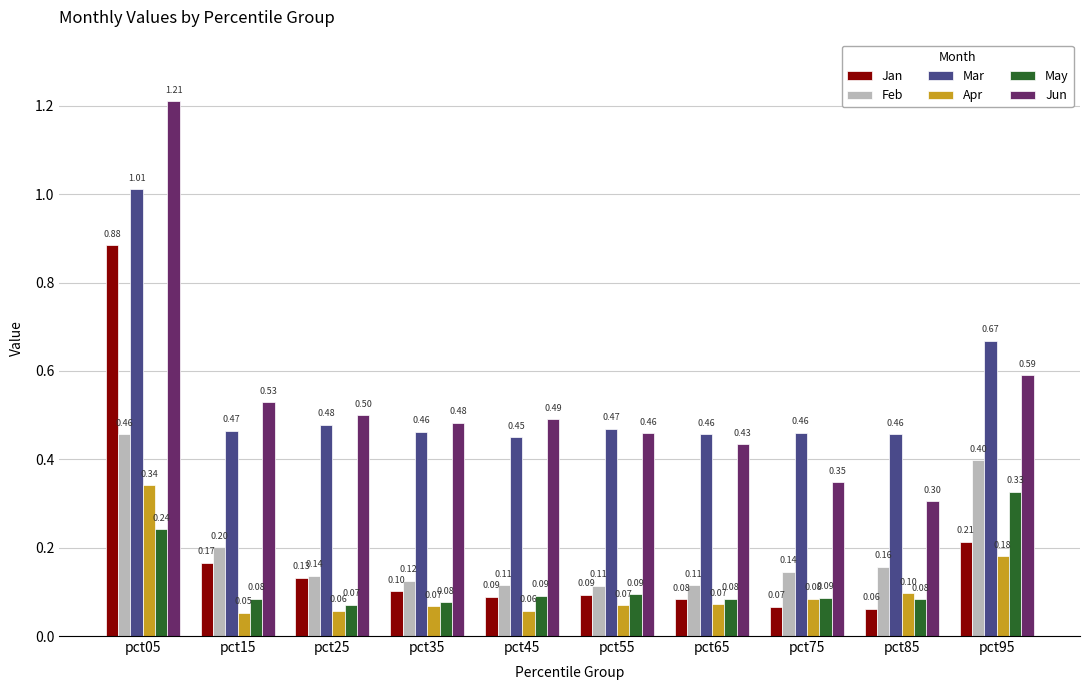

Count the Apr values in the range 0 to 1.

10